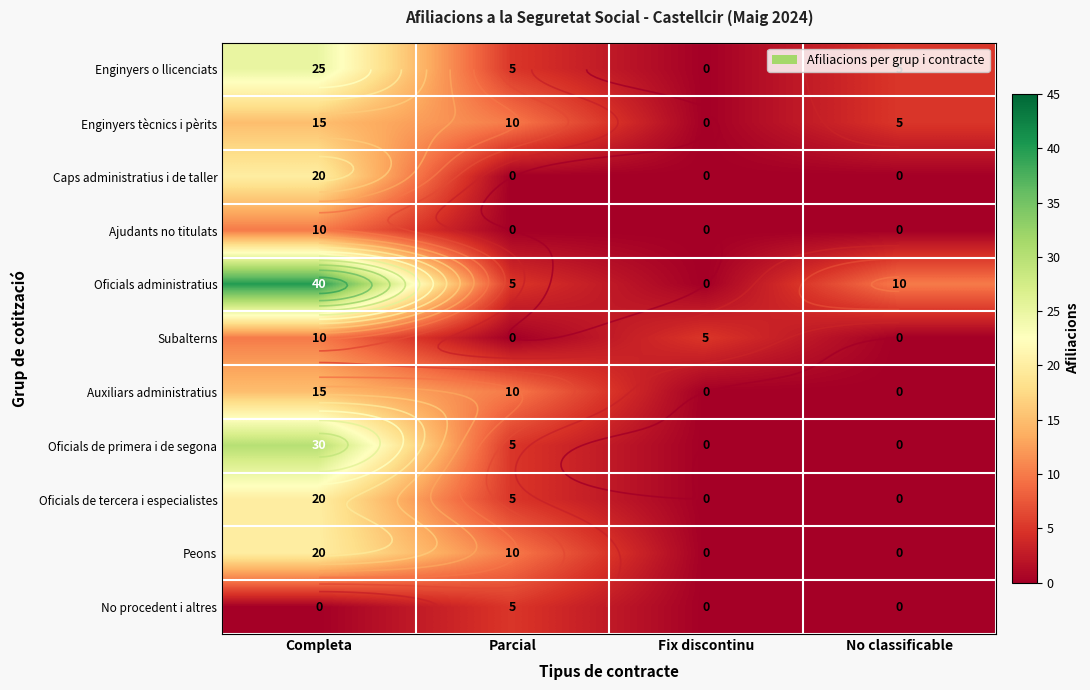

The value of No procedent i altres at No classificable is -3. True or false?

False